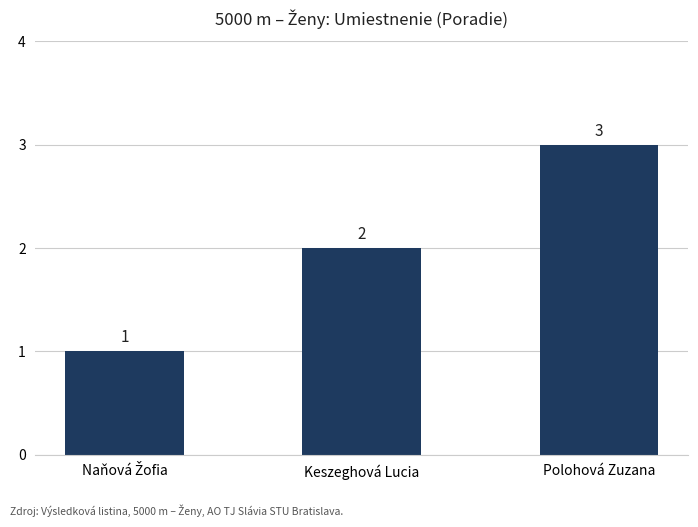

Which has a higher value, Polohová Zuzana or Keszeghová Lucia?

Polohová Zuzana